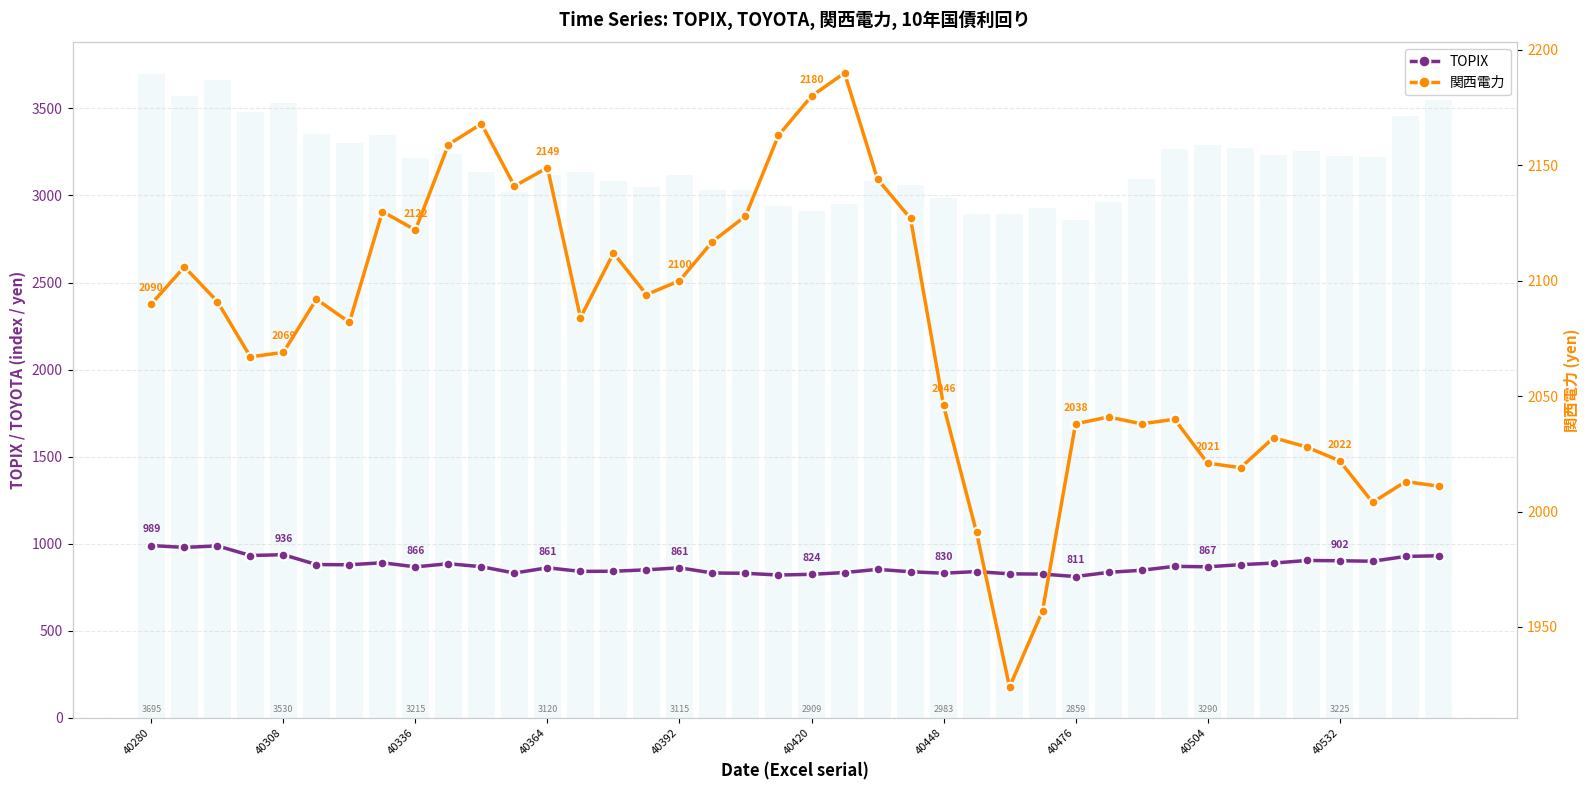

What is the total value across all series at 17?

5978.2